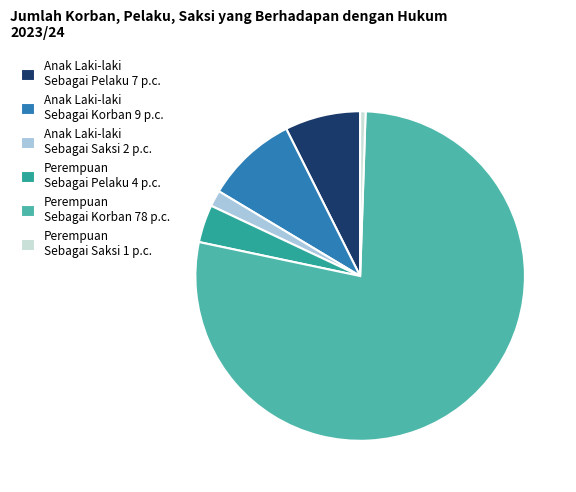

Is it true that Perempuan Sebagai Saksi 1 p.c. is 1% of the pie?

True